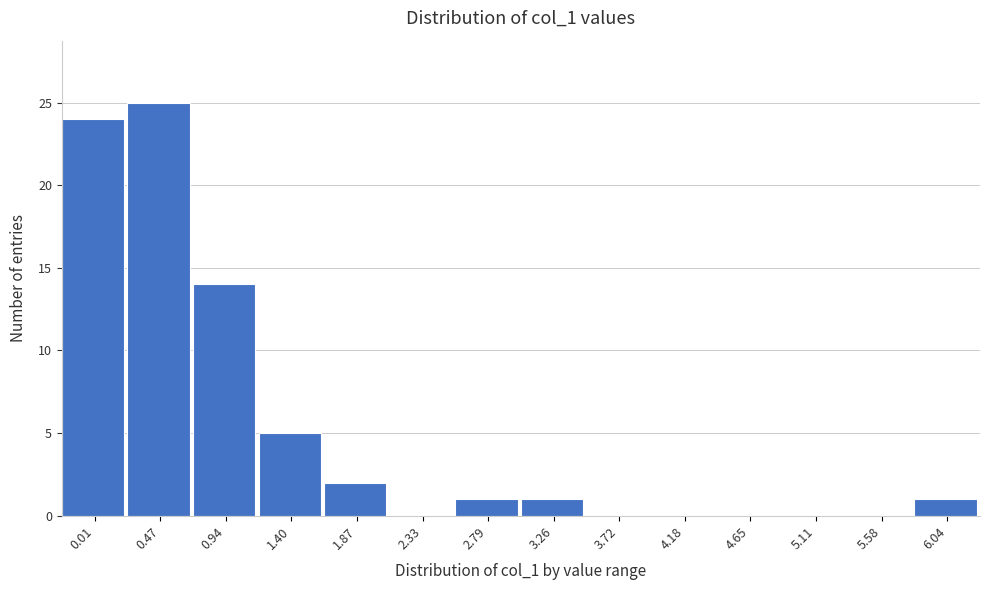

Between 2.79 and 5.11, which is larger?

2.79